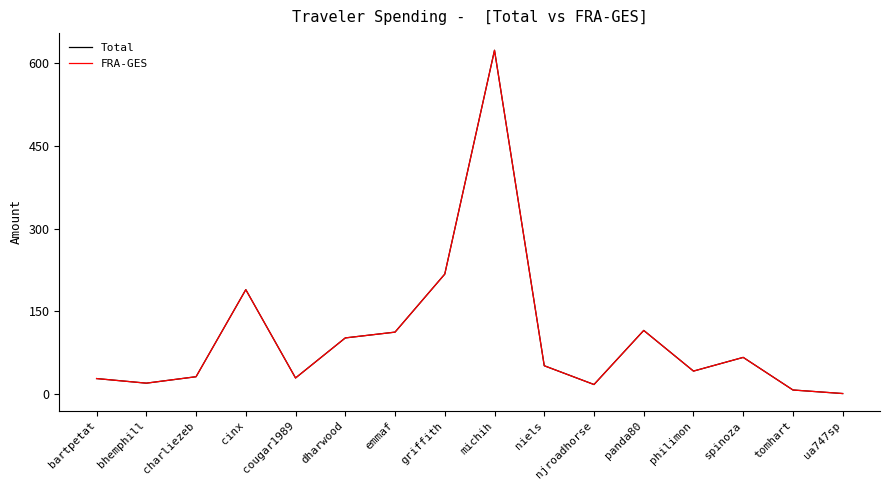

Does the chart display data point markers on the line(s)?

No